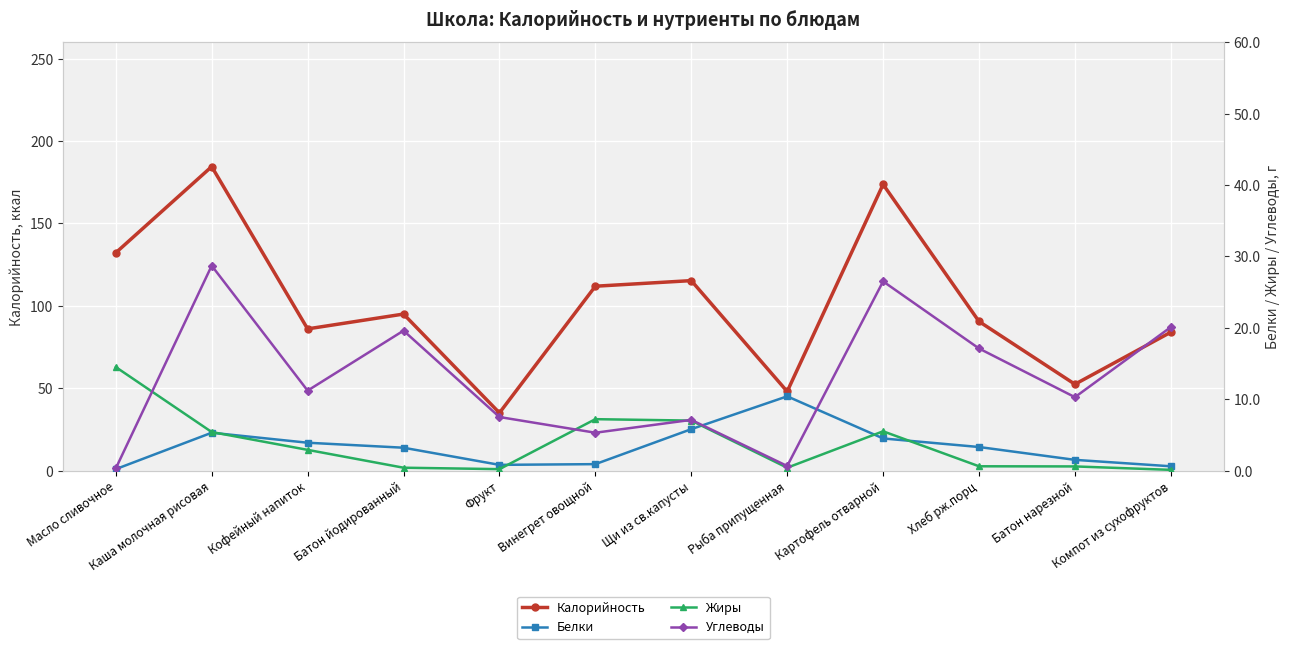

How many lines are shown in the chart?

4